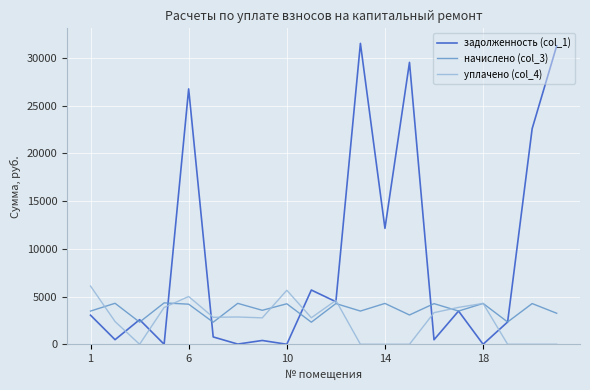

How many lines are shown in the chart?

3